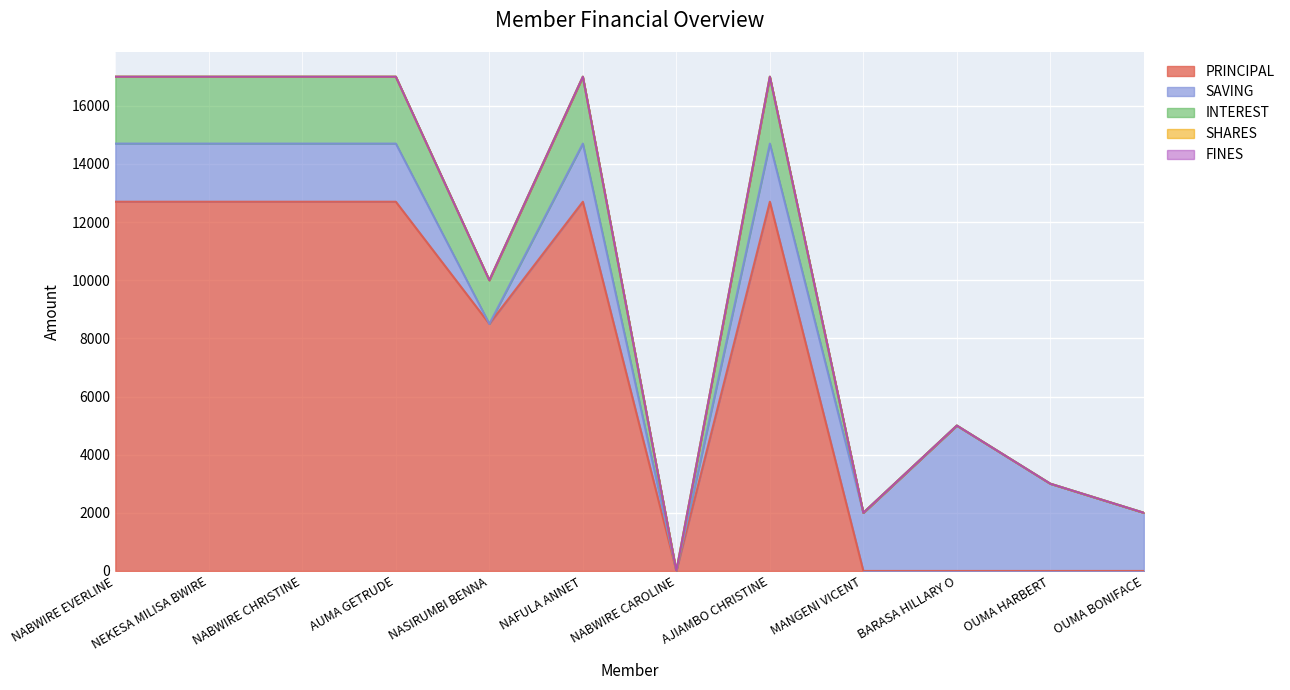

Which series has the largest total across all categories?

PRINCIPAL